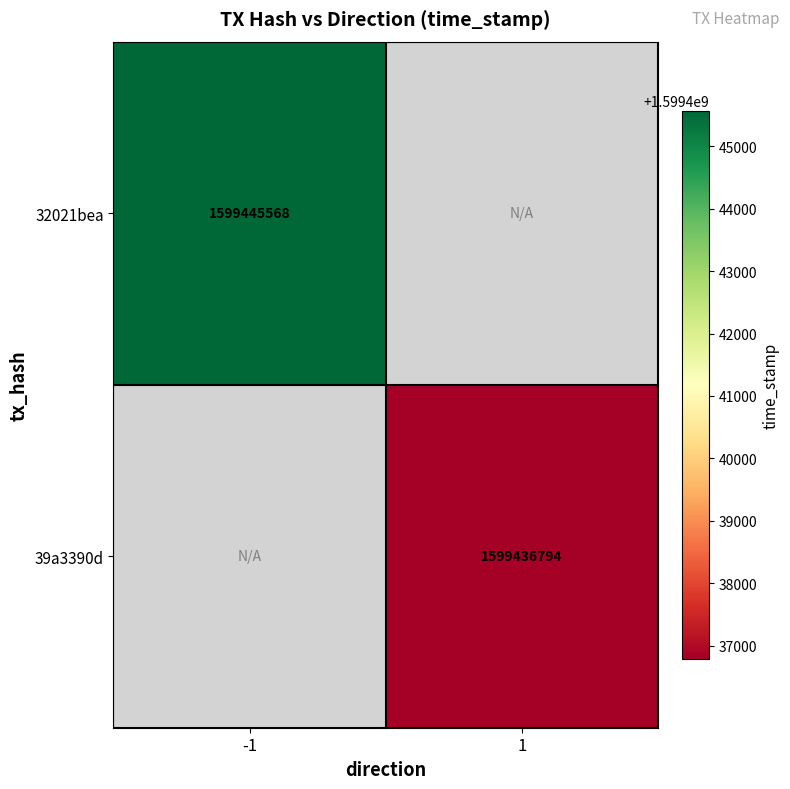

The 39a3390d series shows 1599436794 at 1. True or false?

True